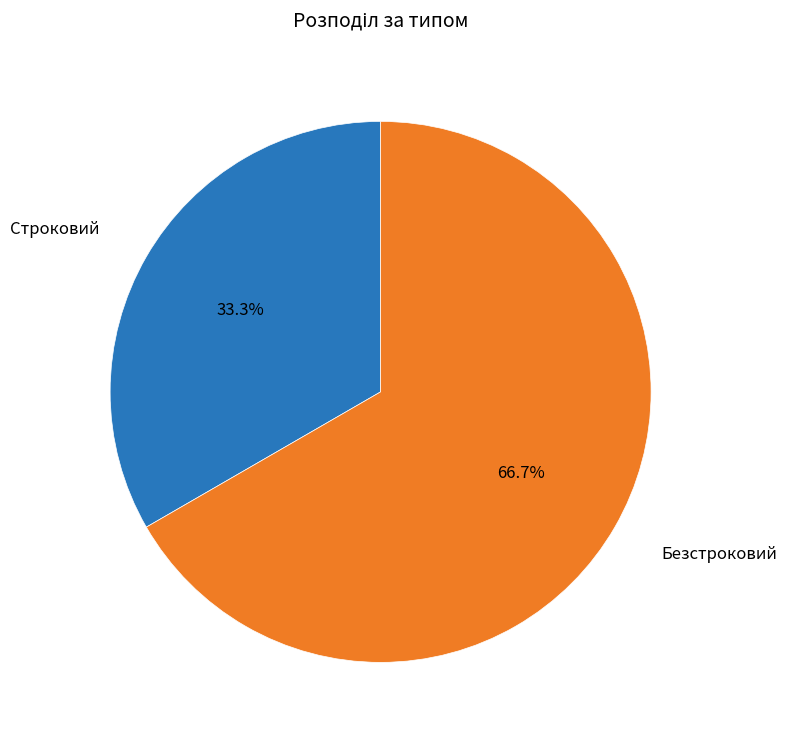

Is it true that Безстроковий is 80% of the pie?

False